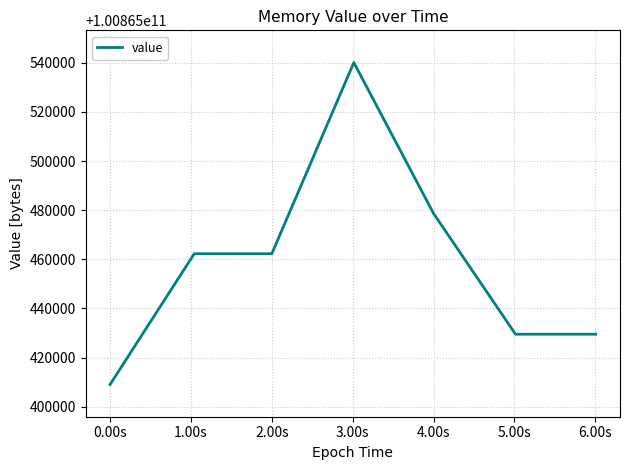

Reading right to left, extract all data points from this chart.

100865429504	100865429504	100865478656	100865540096	100865462272	100865462272	100865409024